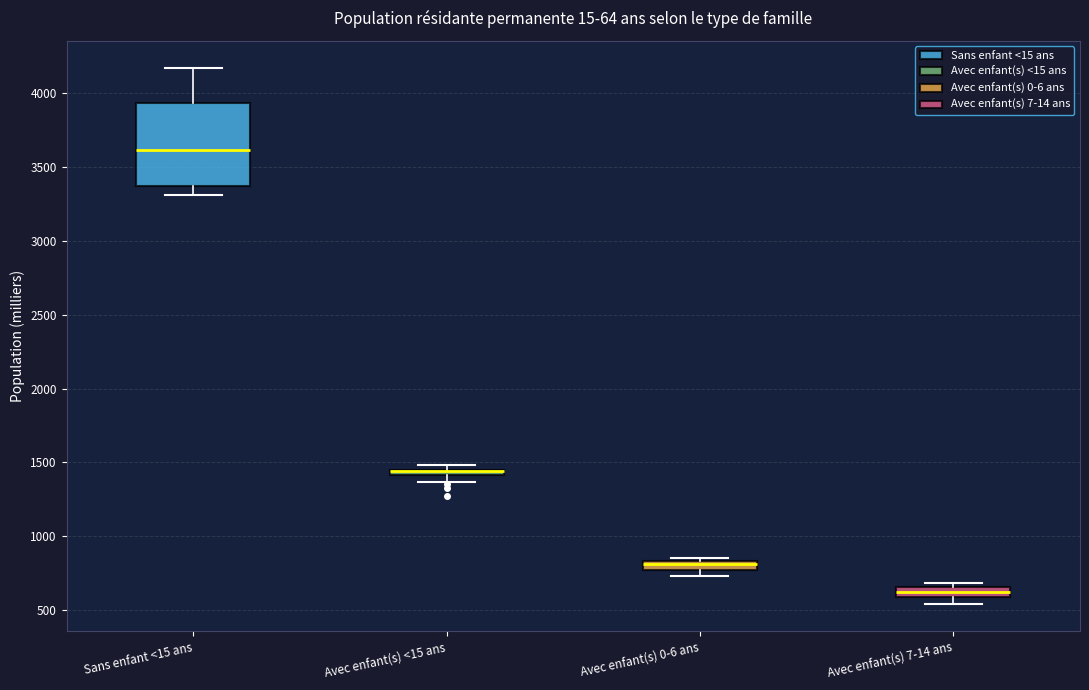

Where is the upper edge of the box for Avec enfant(s) 7-14 ans on the y-axis? The values are not printed on the chart, so give them approximately, as read against the axis.

650